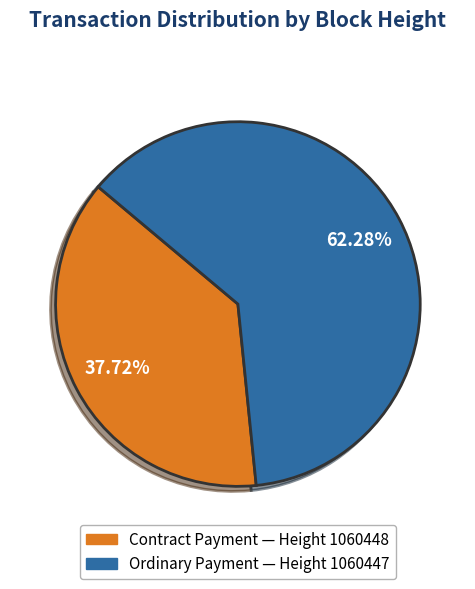

Is there any slice that represents more than half of the pie?

Yes